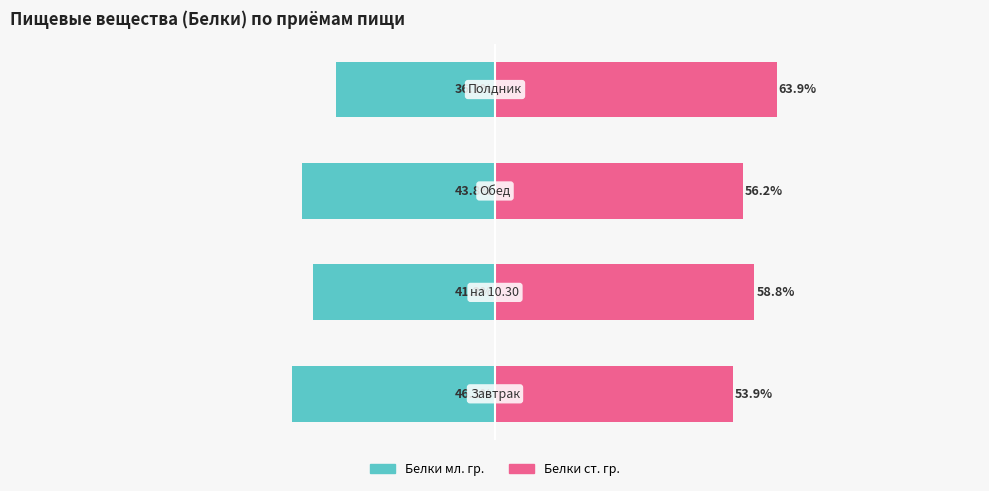

Where does the Белки ст. гр. series first go above 58?

1